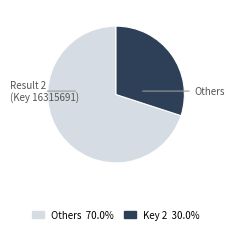

Is there any slice that represents more than half of the pie?

Yes